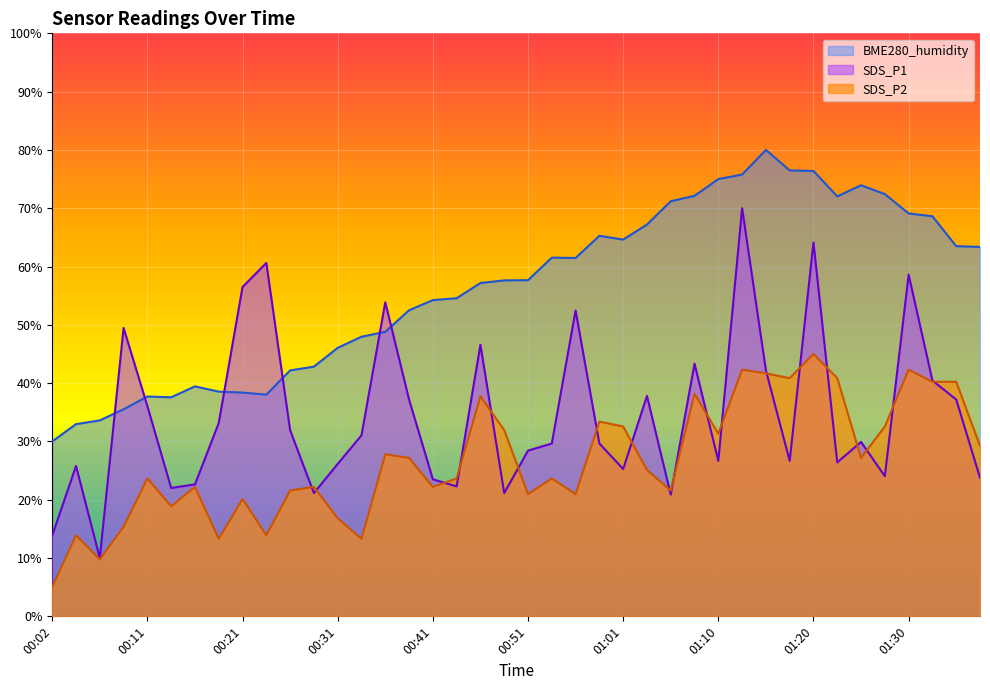

What is the difference between the maximum and minimum values in the SDS_P2 series?

40.0